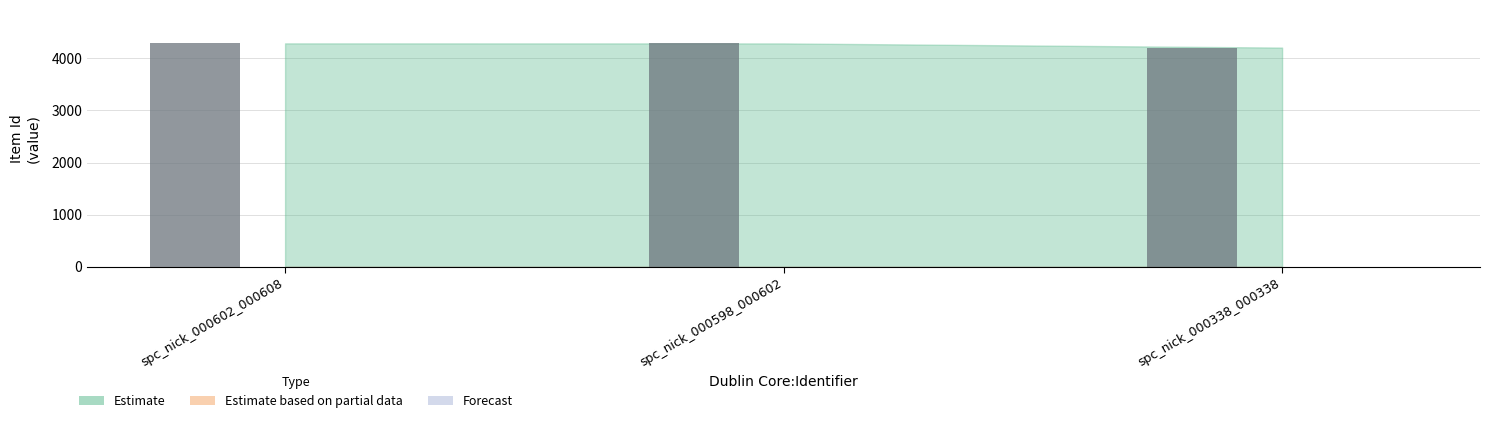

What value does the data have at spc_nick_000602_000608?

4288